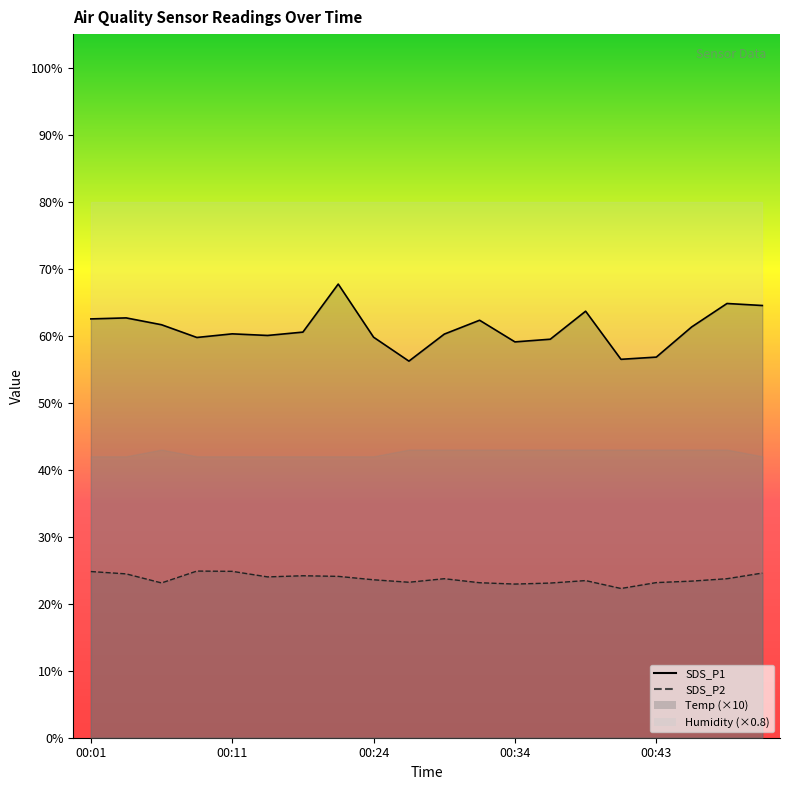

What is the sum of all SDS_P1 values?

1219.6